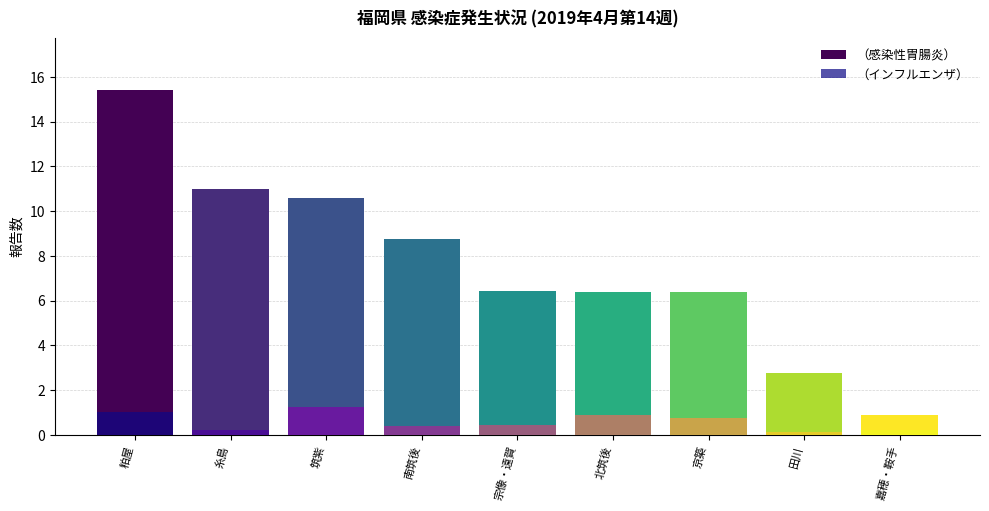

What is the label of the 8th bar from the left?

田川